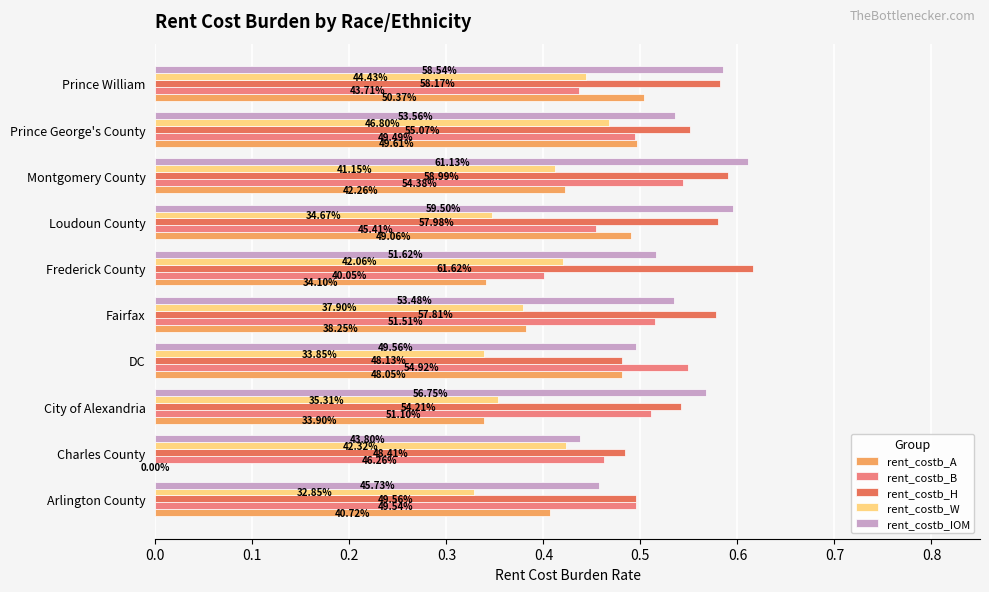

What is the sum of all rent_costb_A values?

3.9